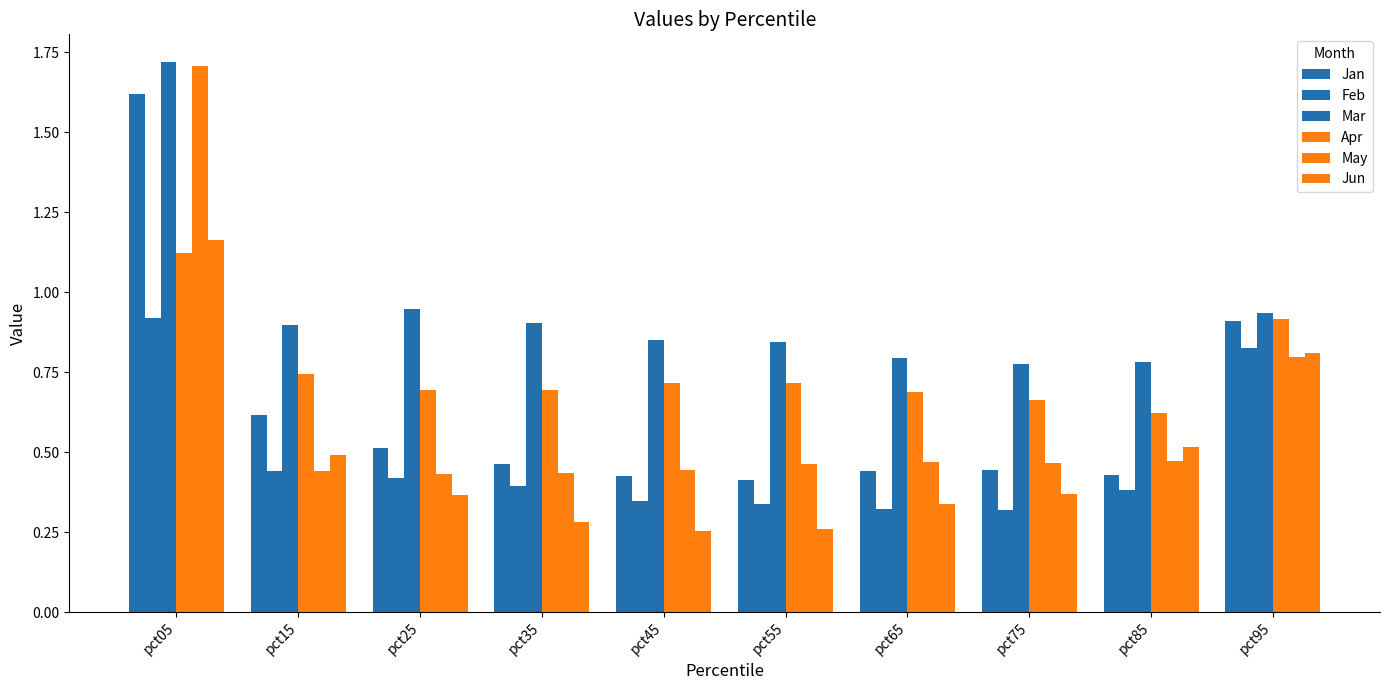

Which series has the largest total across all categories?

Mar